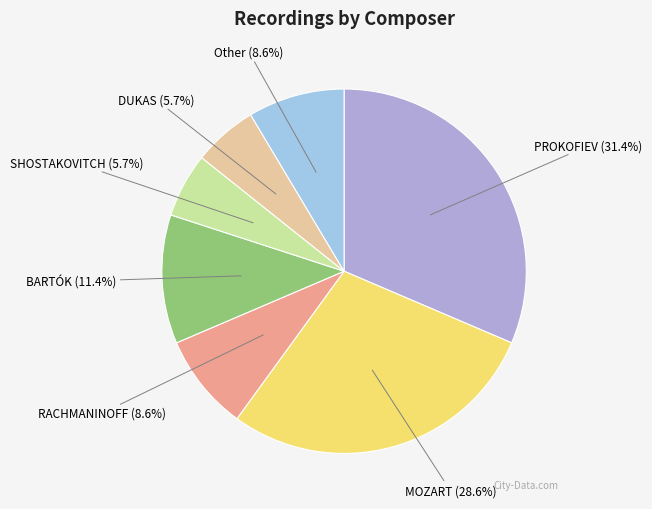

Is it true that MOZART is 18% of the pie?

False